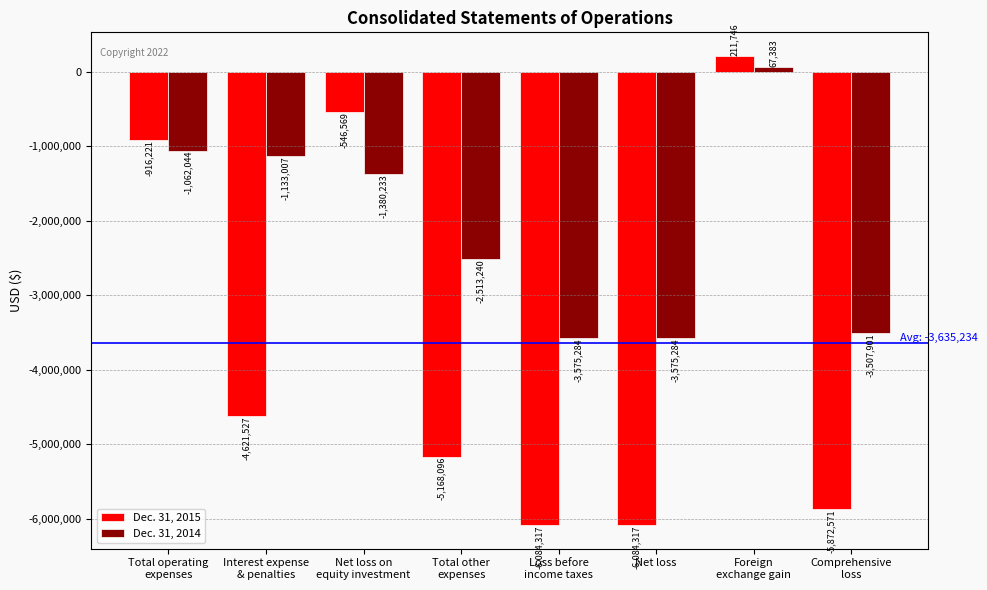

What is the label of the 7th bar from the right?

Interest expense
& penalties